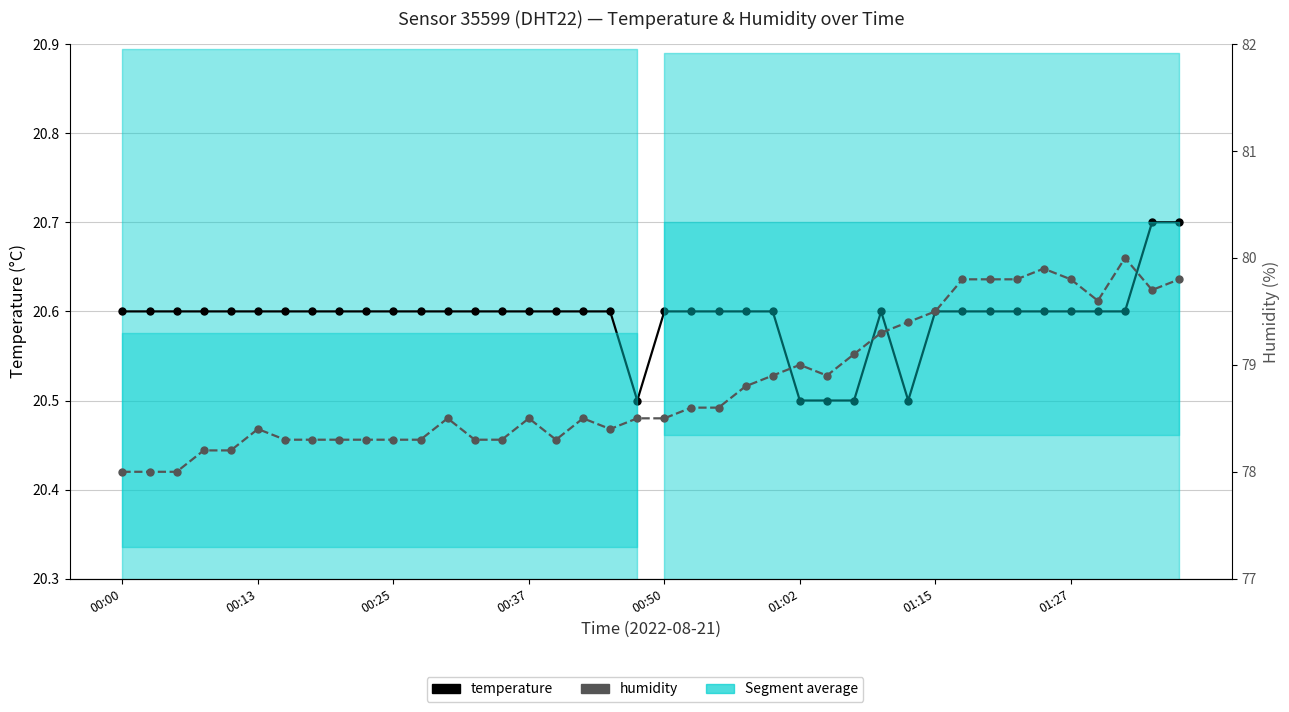

True or false: humidity and temperature intersect in this chart.

False